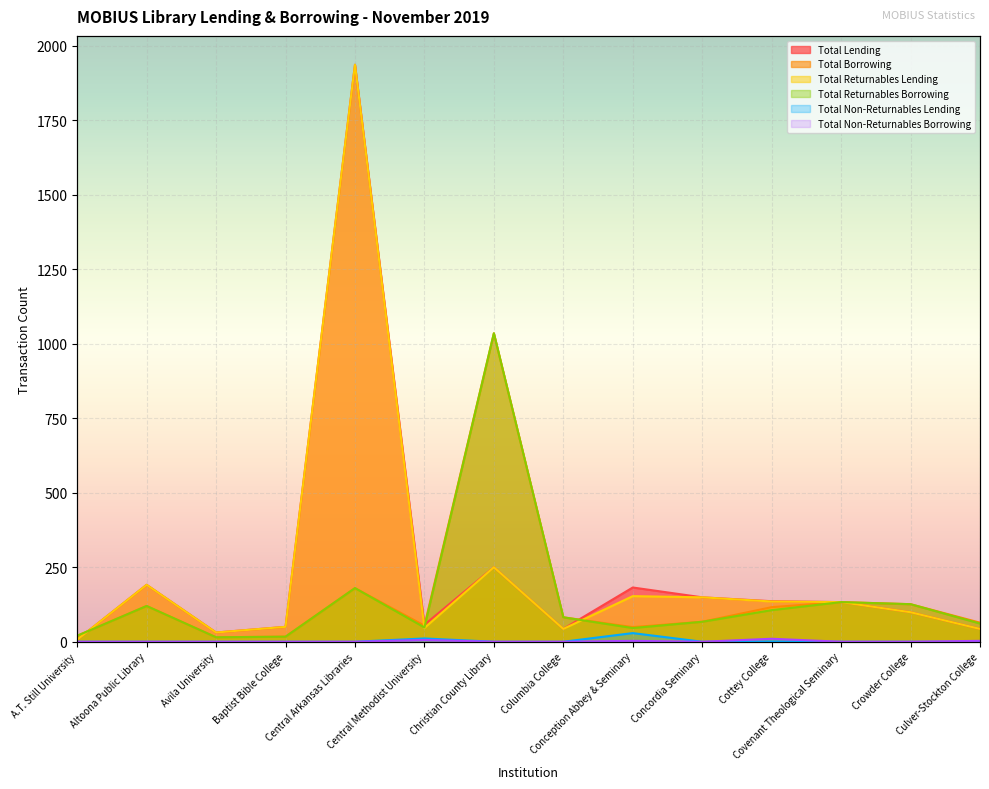

What value does the Total Borrowing series have at Cottey College, to the nearest 50?

100